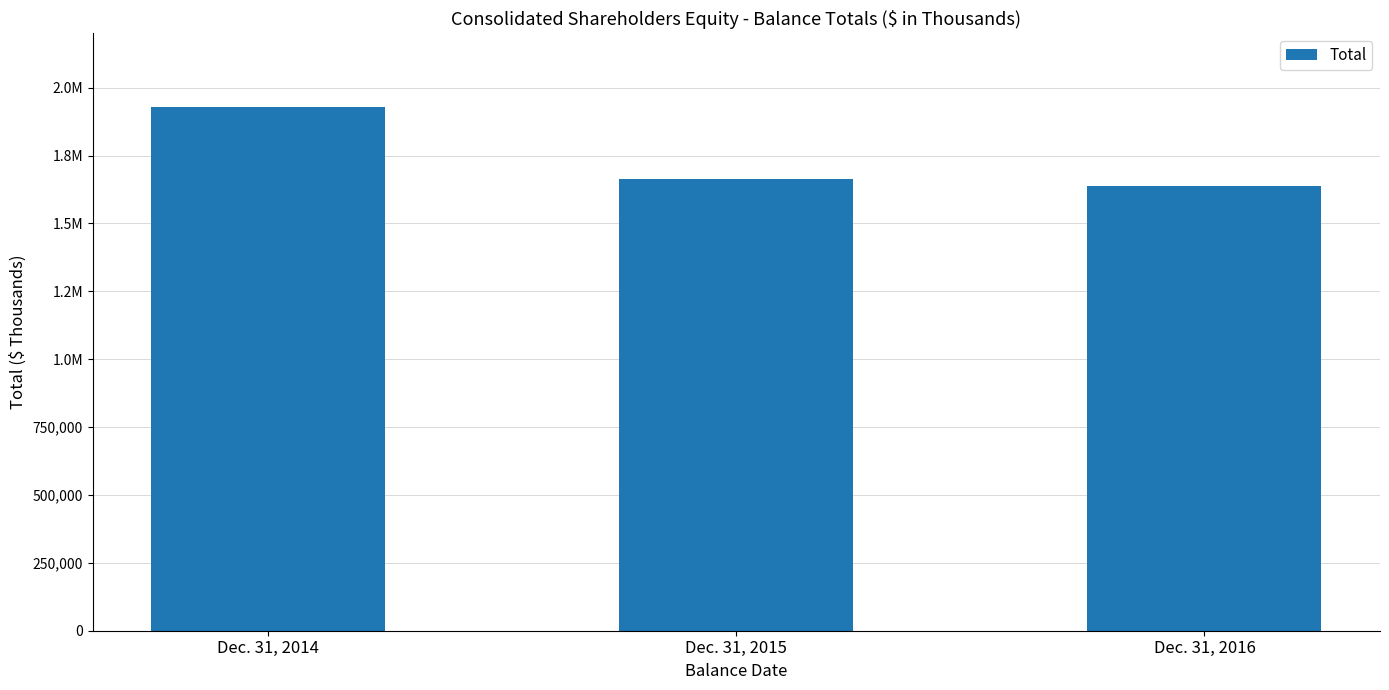

Does the chart contain any negative values?

No